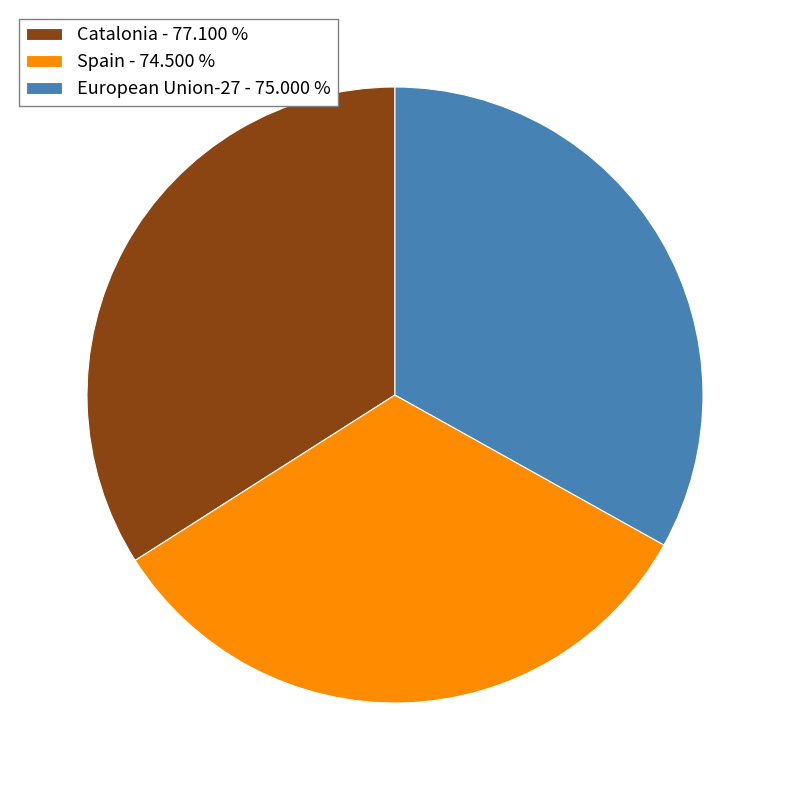

Is there any slice that represents more than half of the pie?

No